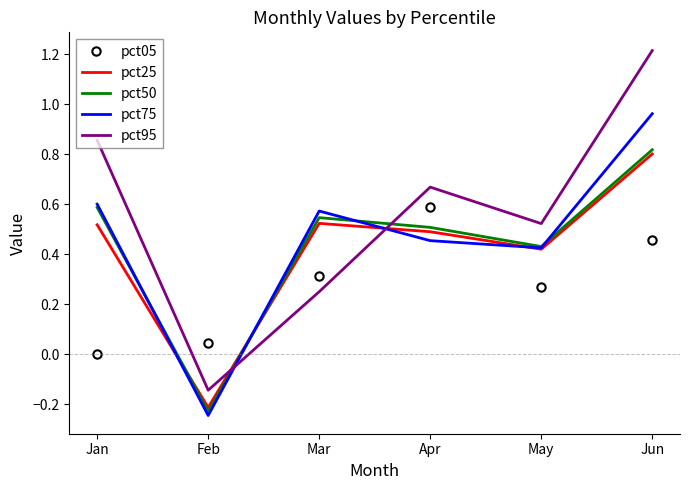

Which series changed the most between Apr and May?

pct05